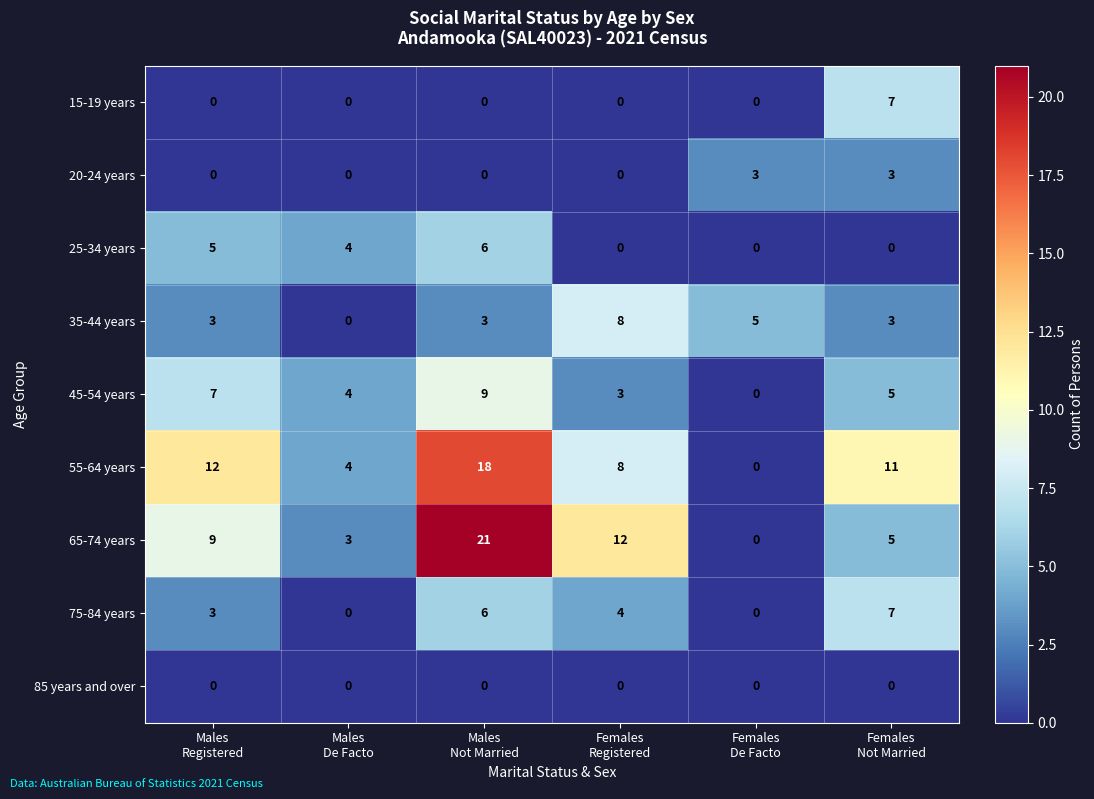

Which series changed the most between Males
De Facto and Males
Not Married?

65-74 years